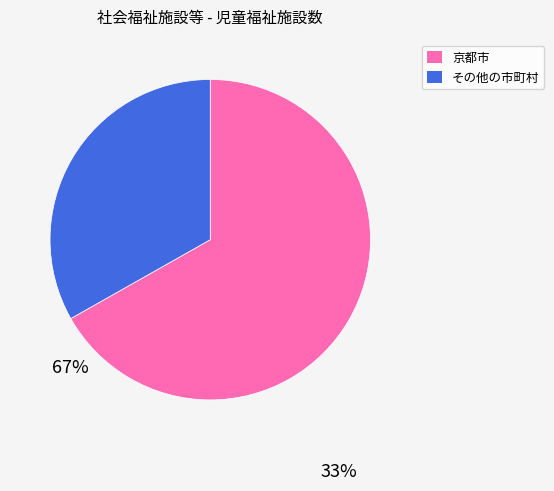

How many slices are in this pie chart?

2